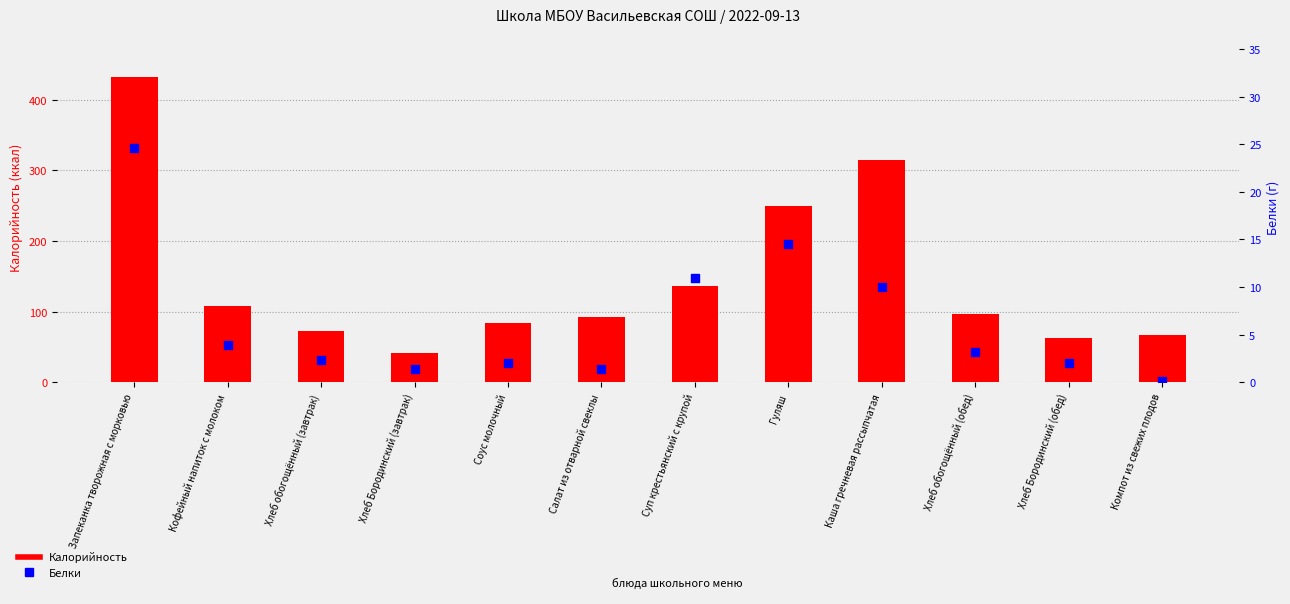

Which series has the largest total across all categories?

Калорийность